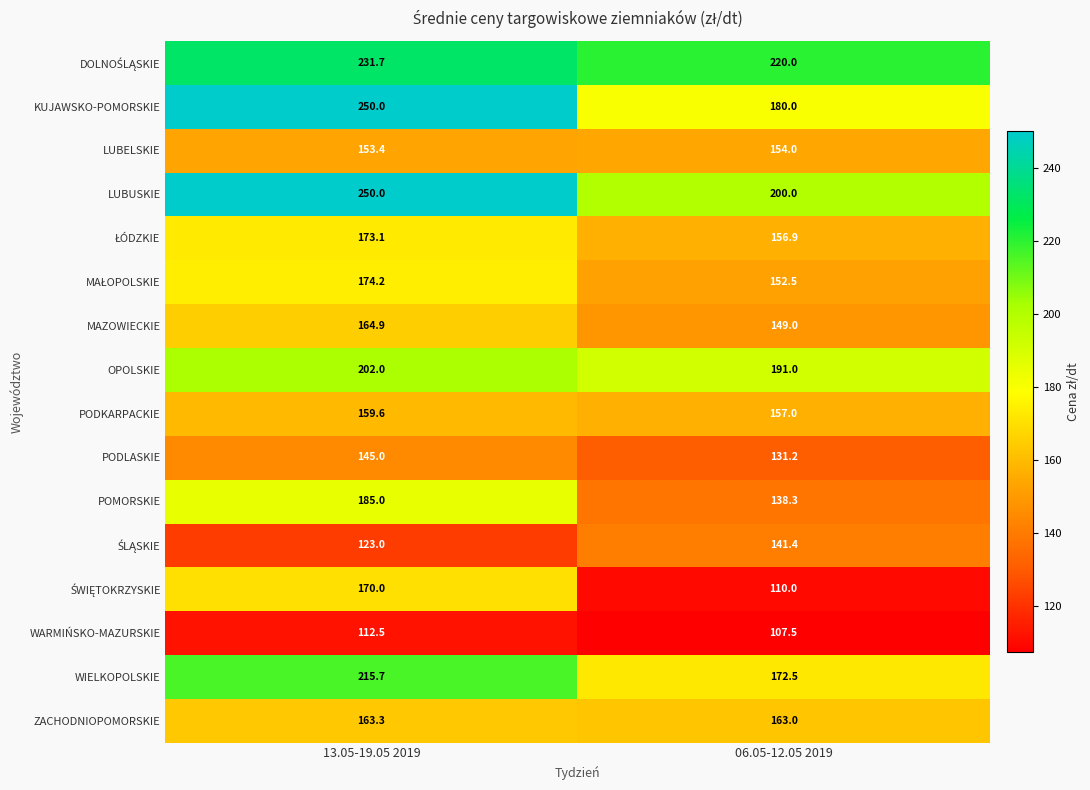

Which label corresponds to the smallest value in the chart?

06.05-12.05 2019